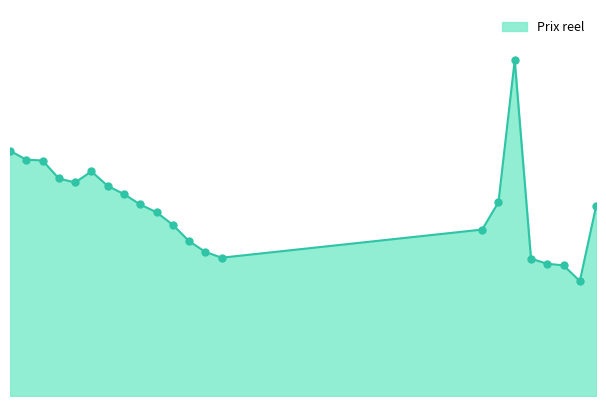

Does the chart have visible grid lines?

No